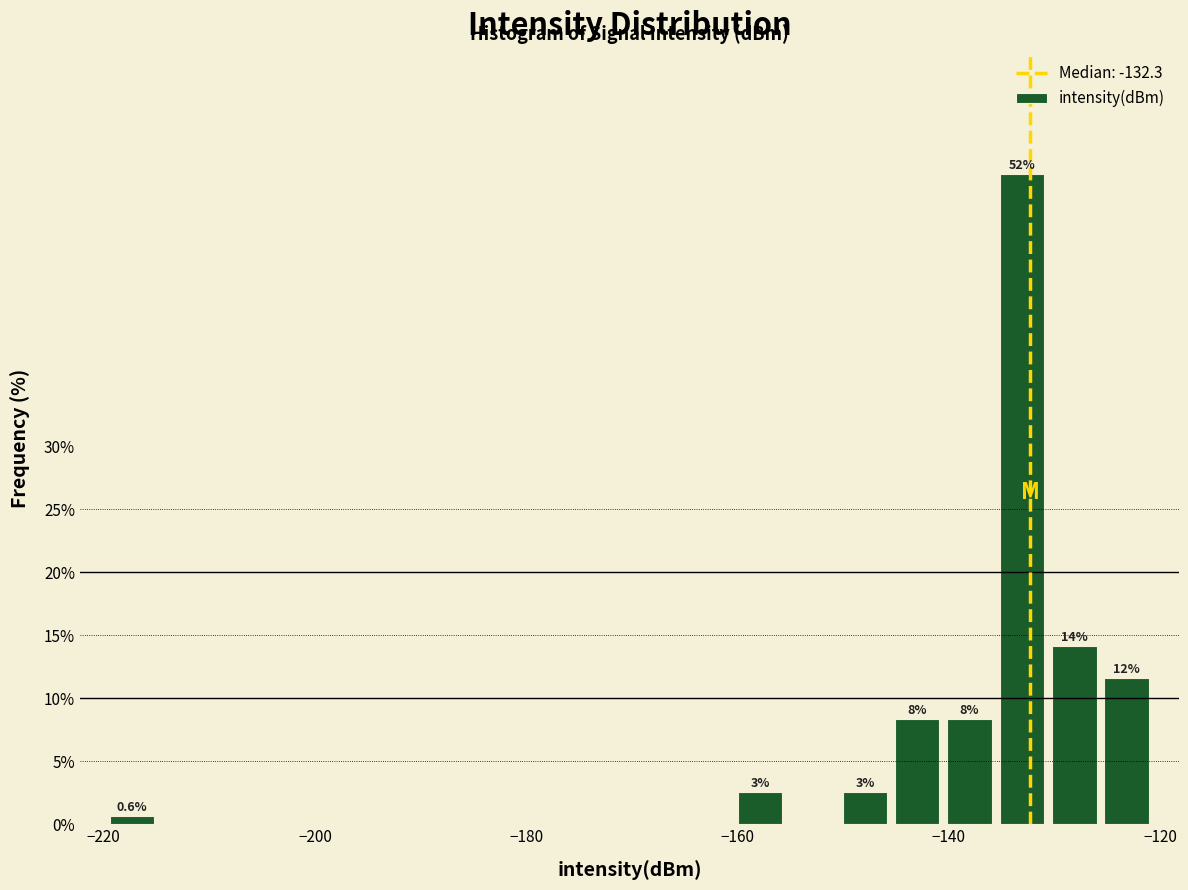

Read against the x-axis, roughly where is the centre of the tallest bar?

-134